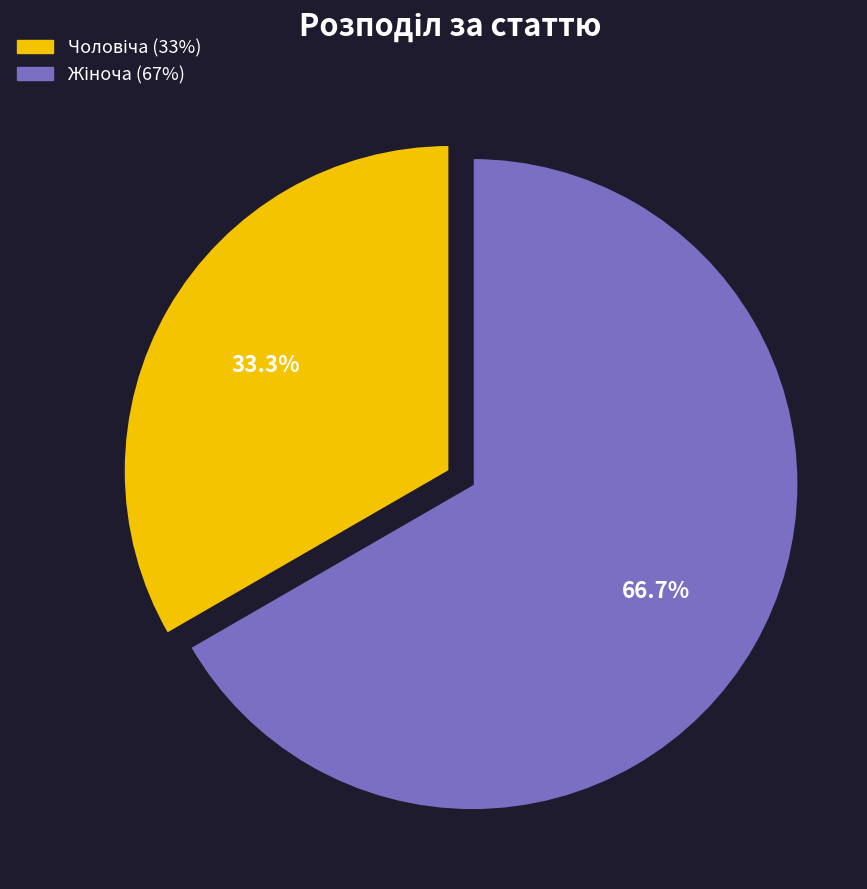

Does any single category account for the majority?

Yes